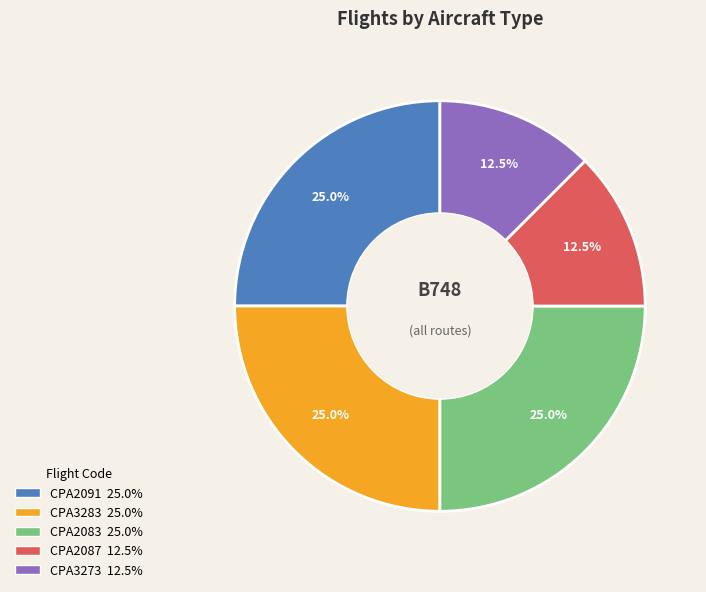

What is the total percentage of CPA3273 and CPA3283?

37.5%